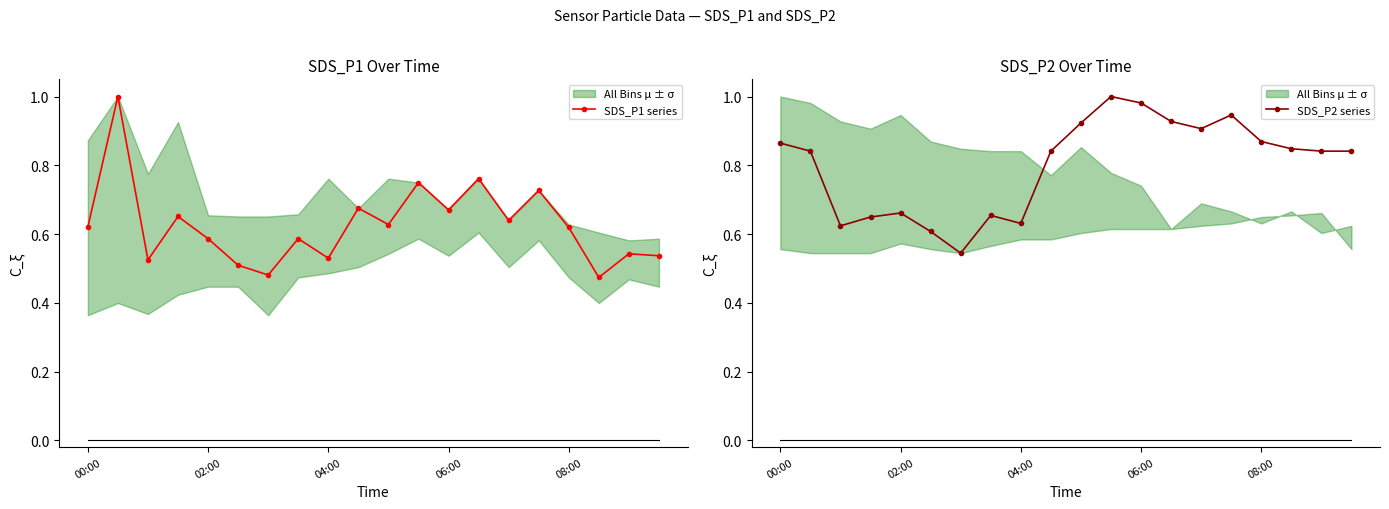

What position from the right is 19?

1